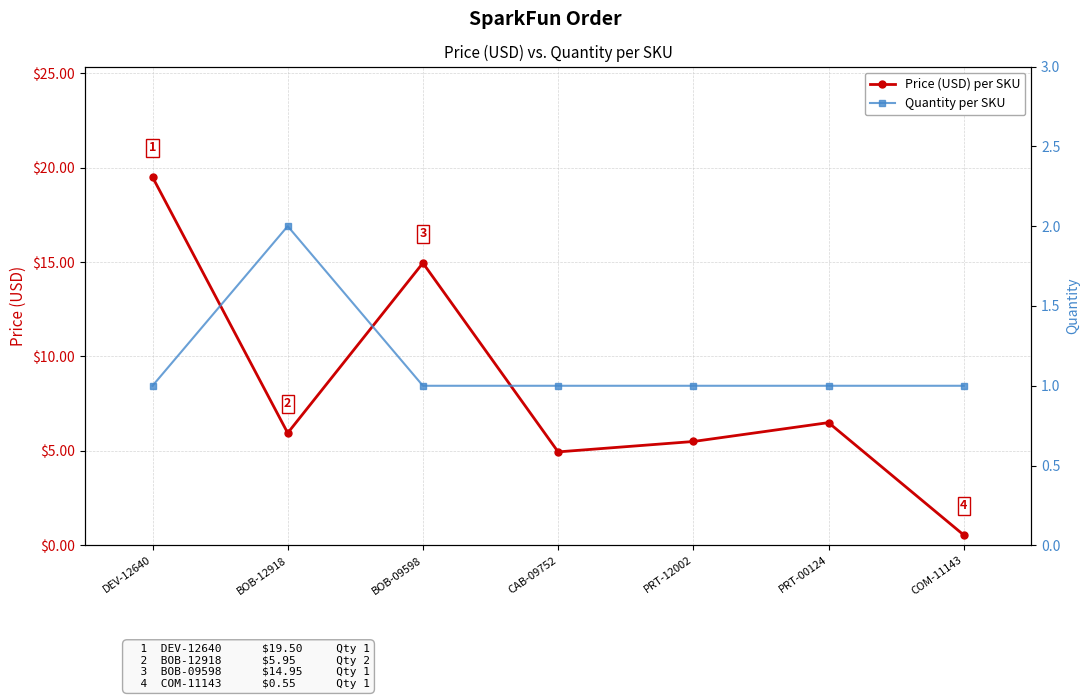

Reading right to left, extract all data points from this chart.

Price (USD) per SKU: 0.6	6.5	5.5	5.0	14.9	6.0	19.5
Quantity per SKU: 1.0	1.0	1.0	1.0	1.0	2.0	1.0